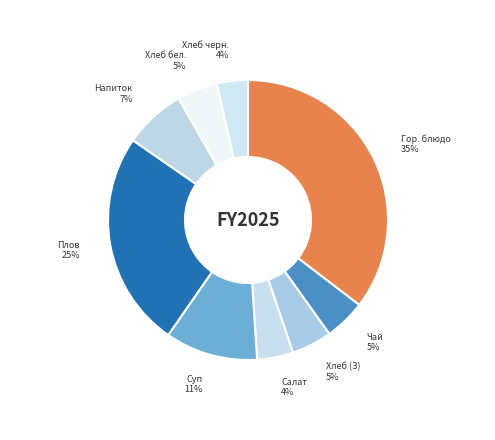

Which category has the biggest portion of the pie?

Гор. блюдо